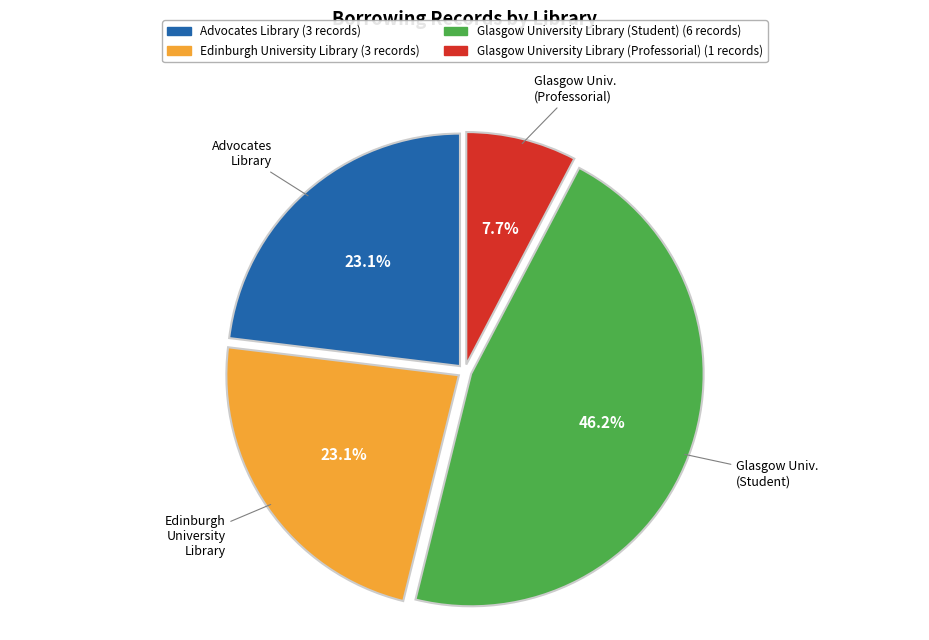

To the nearest percent, what is the combined percentage of Edinburgh University Library and Advocates Library?

46%